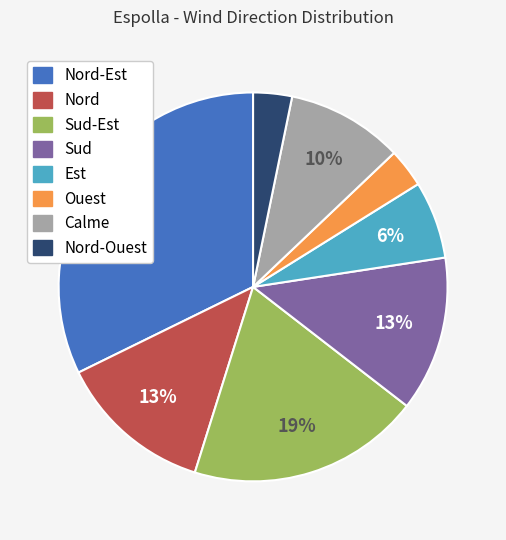

Is there any slice that represents more than half of the pie?

No